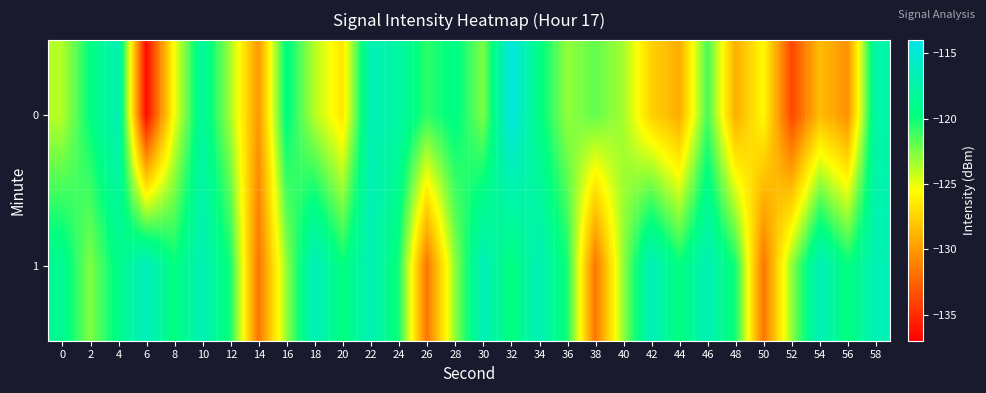

List the series in order of their peak value, lowest first.

1, 0